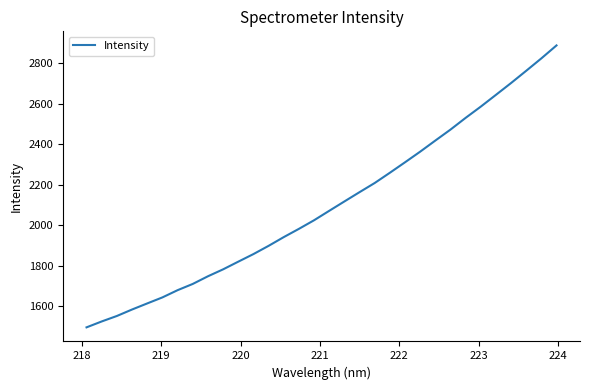

What is the difference between the maximum and minimum values?

1390.8